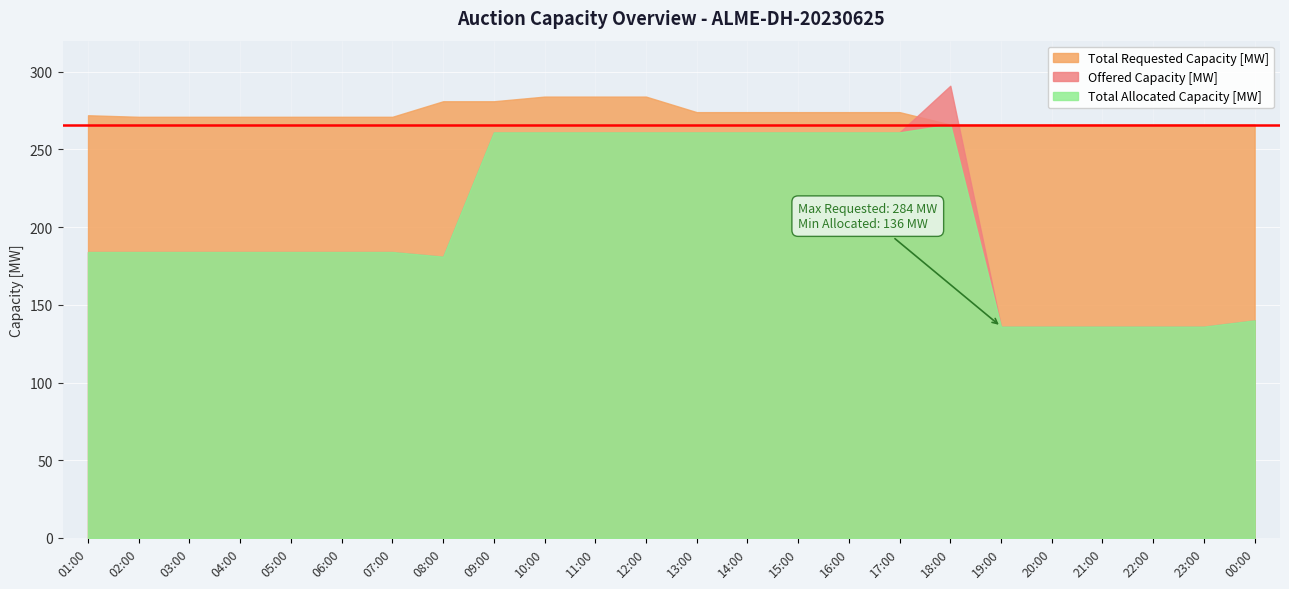

Count the Total Requested Capacity [MW] values in the range 266 to 274.

19